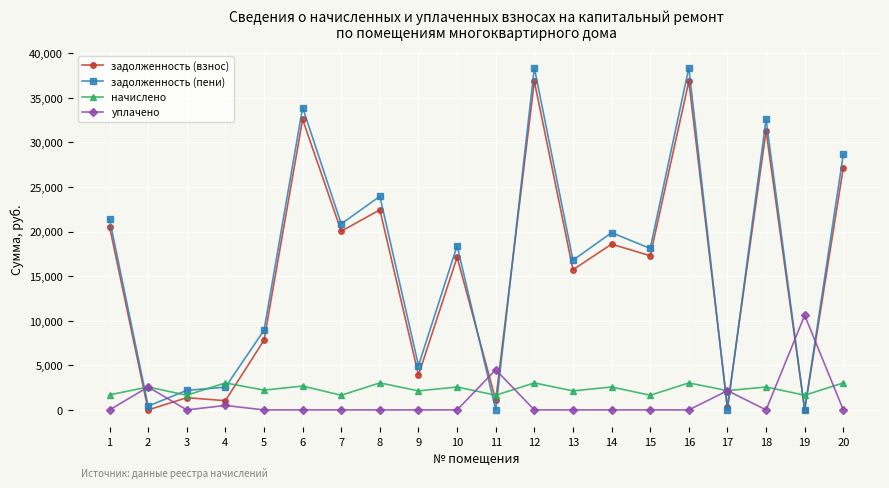

Is it true that уплачено equals 0.0 at 8?

True